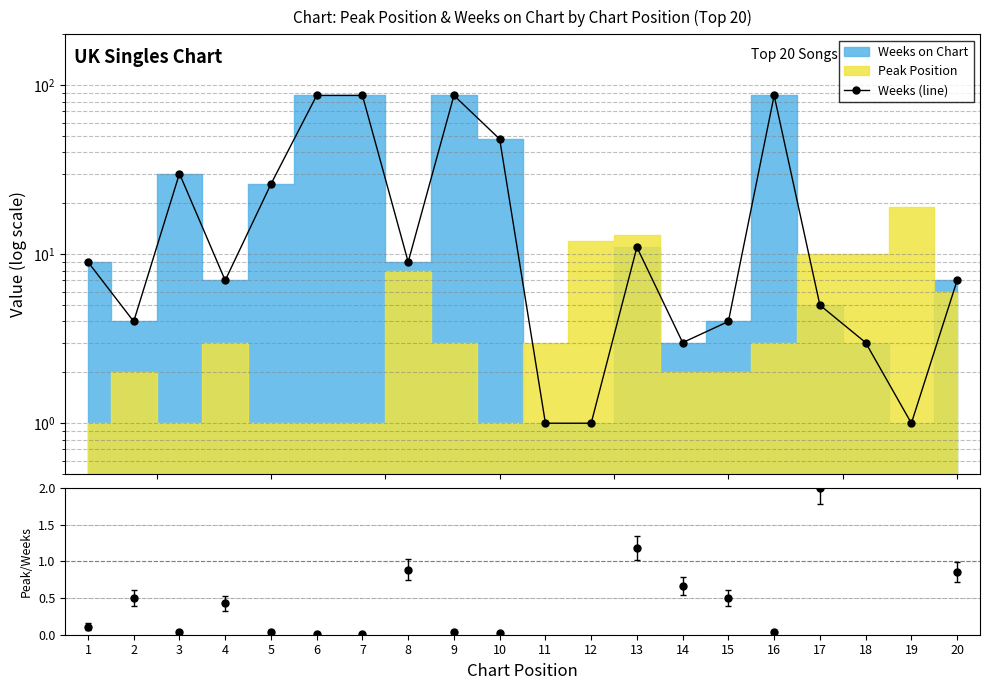

Is it true that the value at 19 is 1?

True